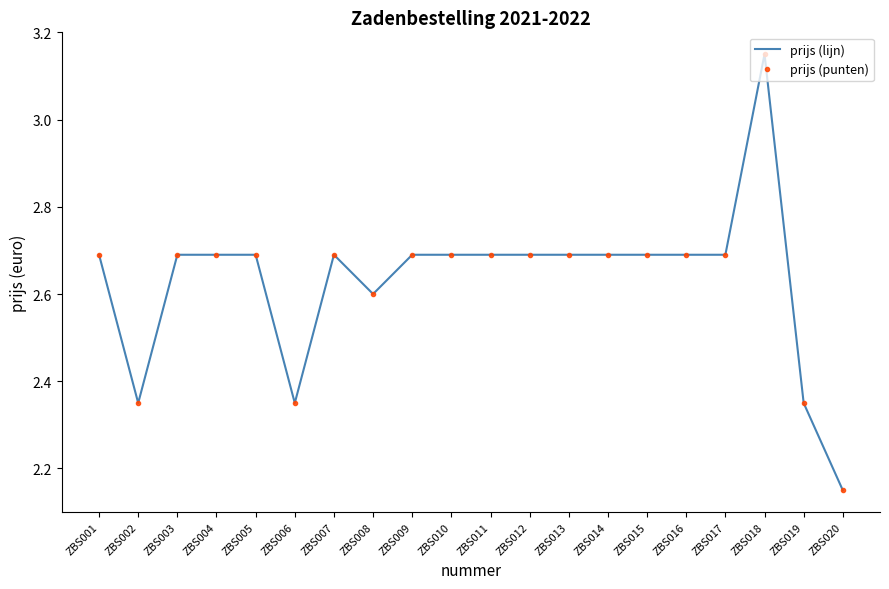

True or false: prijs (punten) and prijs (lijn) intersect in this chart.

False